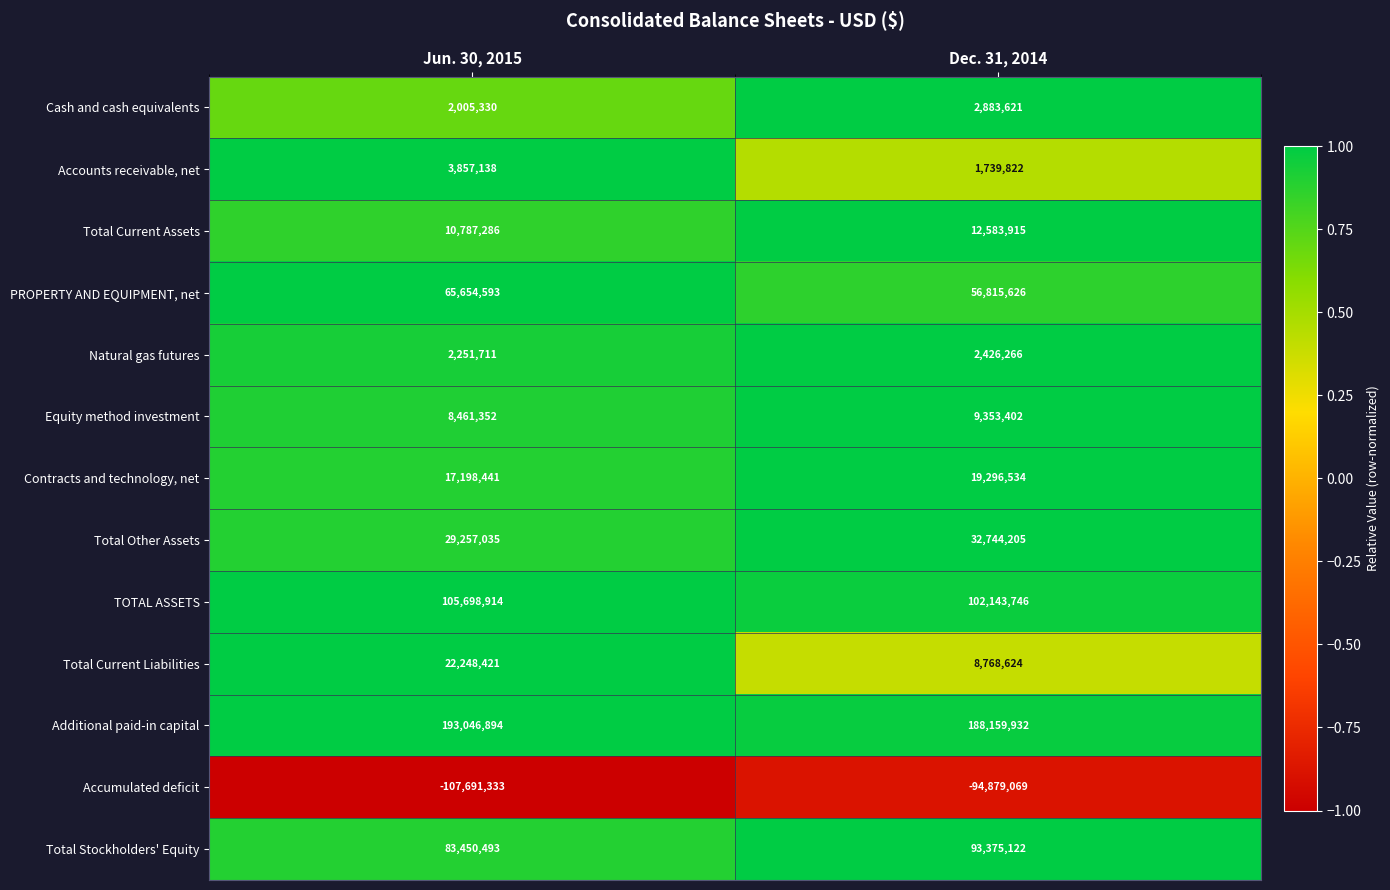

Which series has the largest total across all categories?

Additional paid-in capital